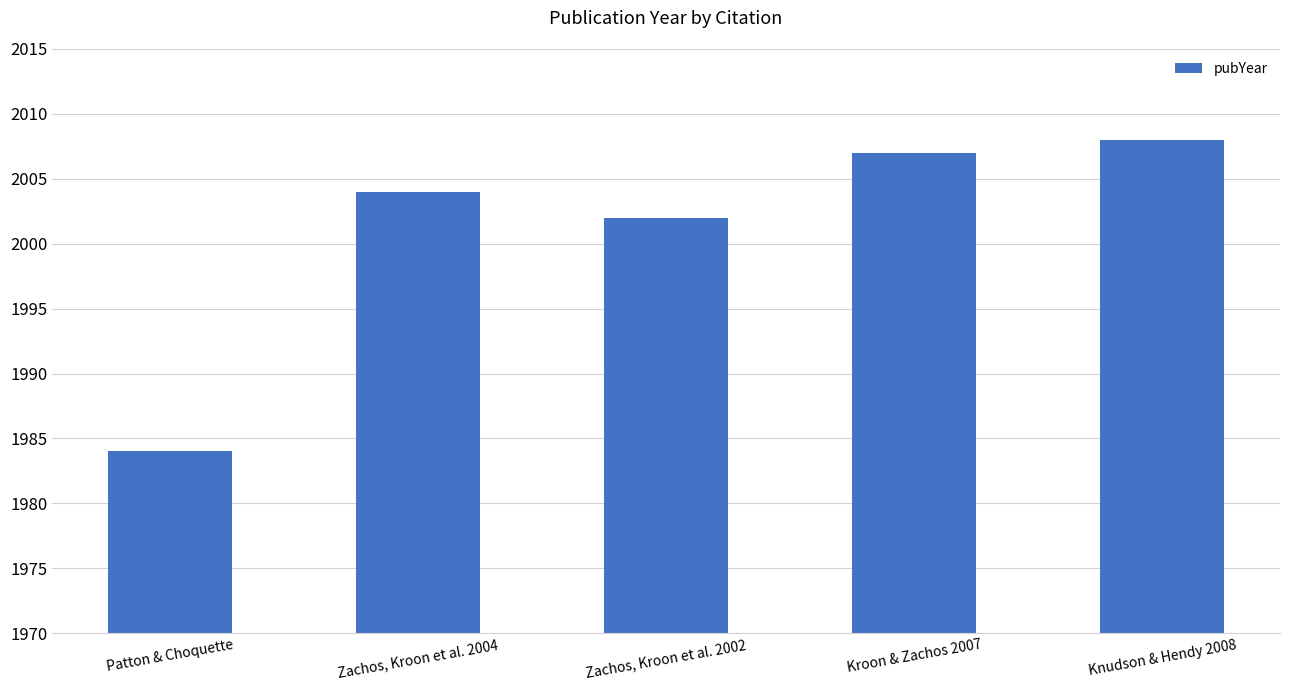

Reading left to right, list all the values displayed in this chart.

Patton & Choquette=1984	Zachos, Kroon et al. 2004=2004	Zachos, Kroon et al. 2002=2002	Kroon & Zachos 2007=2007	Knudson & Hendy 2008=2008